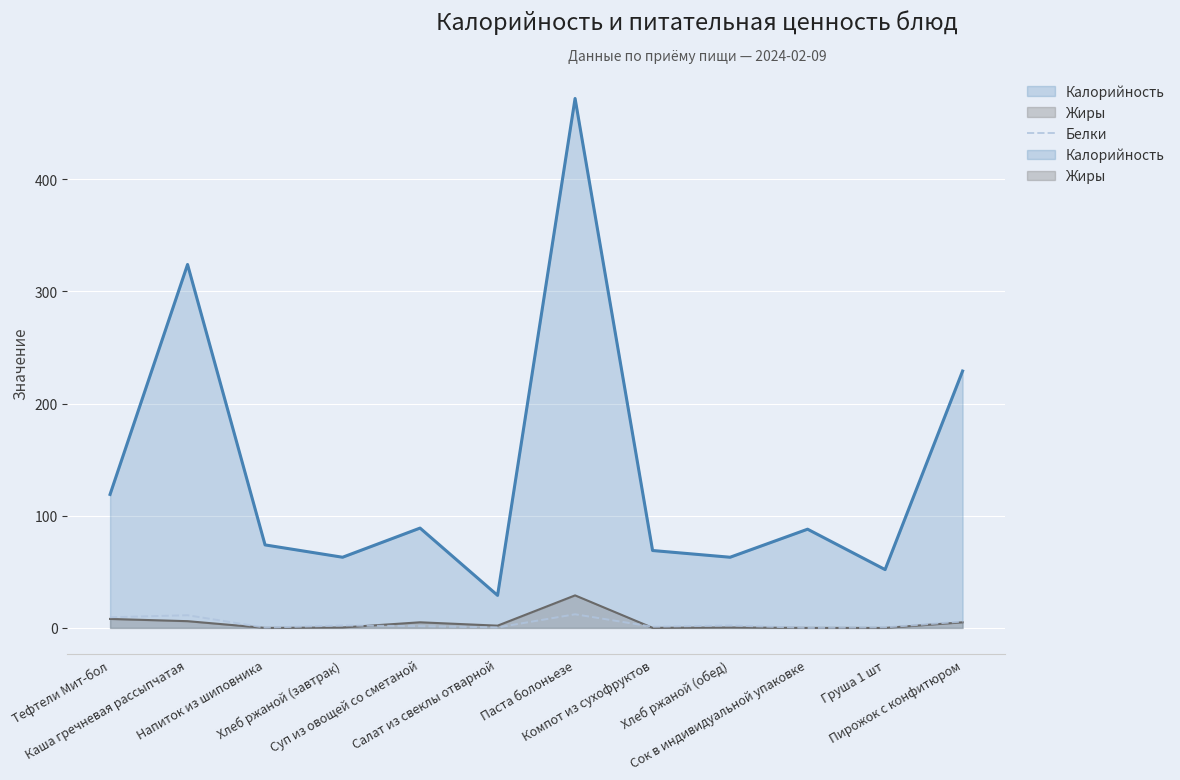

What position from the right is Груша 1 шт?

2